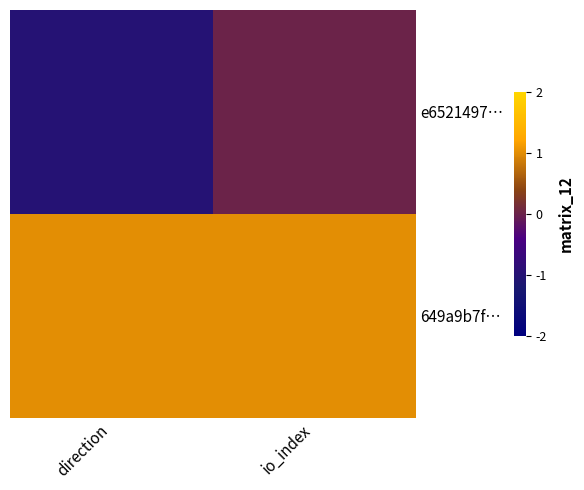

Which category has the highest value across all series?

direction